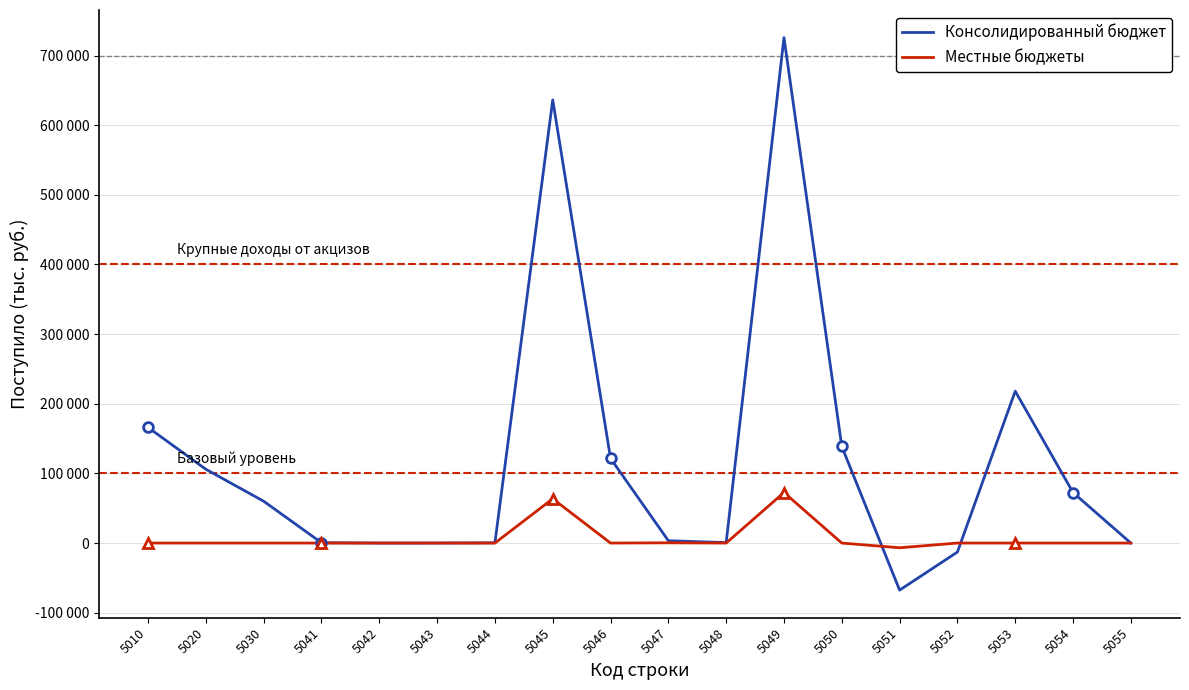

What are all the series names shown in the legend?

Консолидированный бюджет, Местные бюджеты